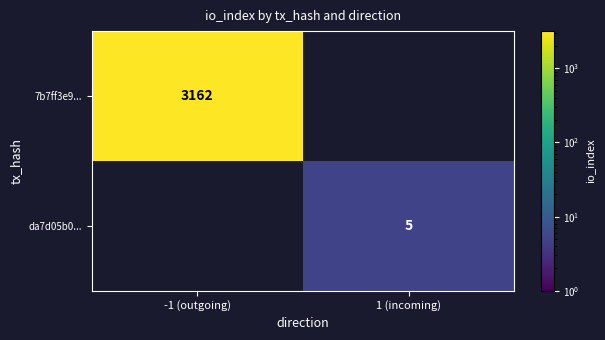

Is the value of 7b7ff3e9... at -1 (outgoing) greater than the value of da7d05b0... at 1 (incoming)?

Yes